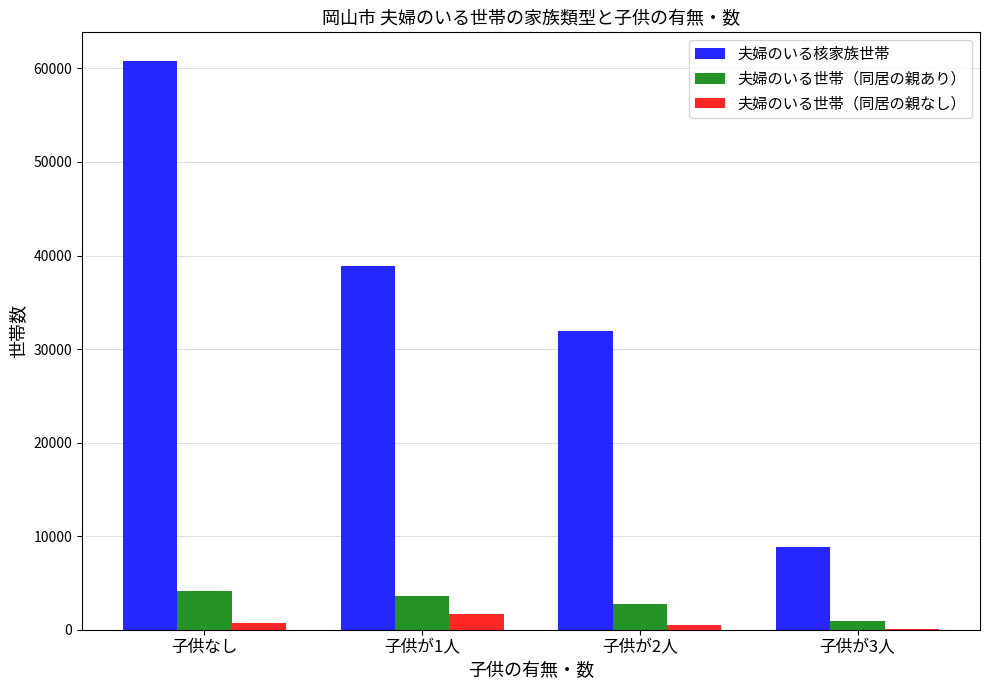

How many groups of bars are there?

4